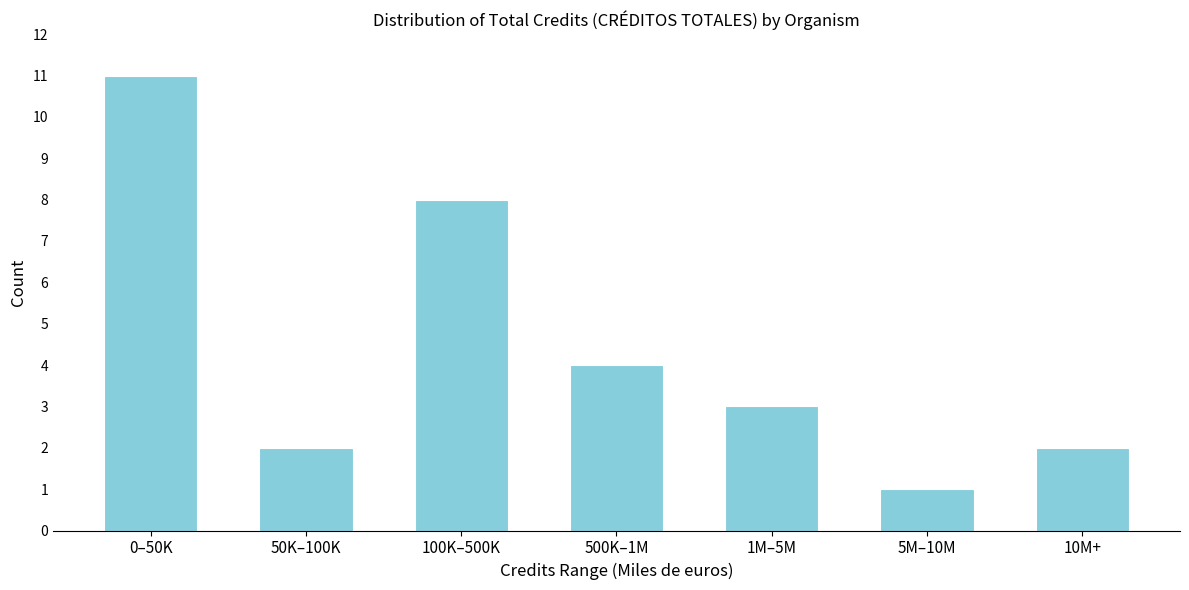

Reading right to left, extract all data points from this chart.

2	1	3	4	8	2	11